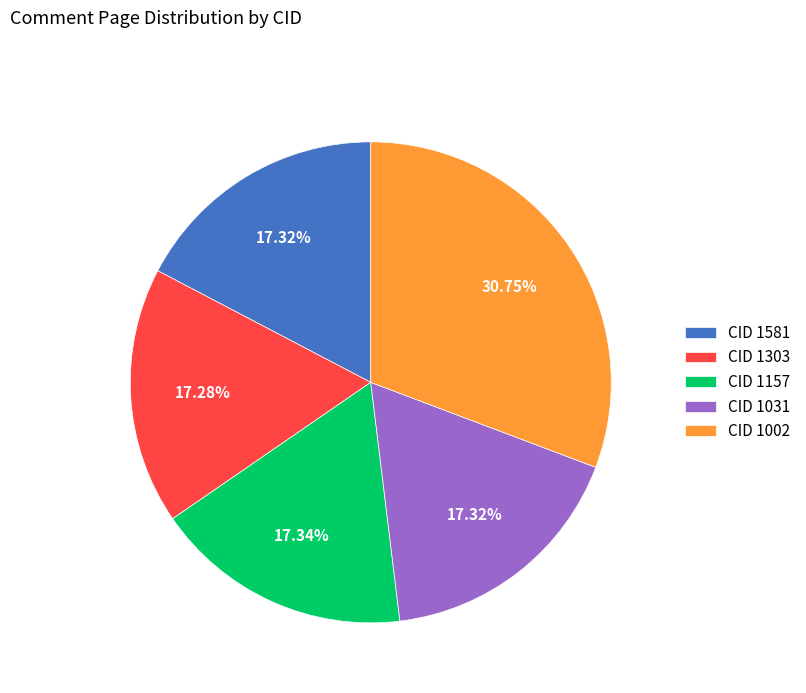

What is the ratio of the value at CID 1157 to the value at CID 1303?

1.0